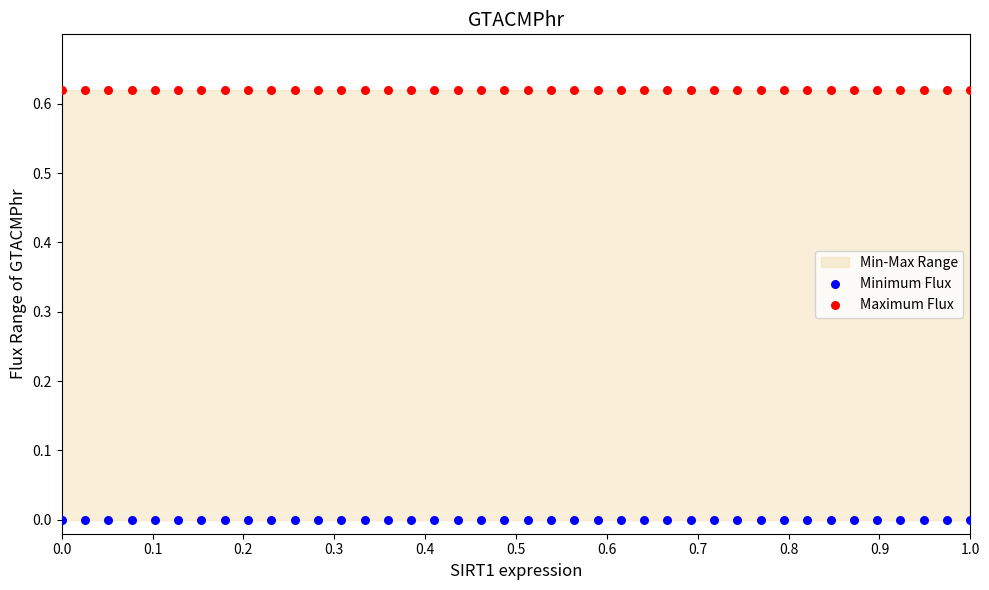

Which series reaches the maximum Y coordinate?

Maximum Flux